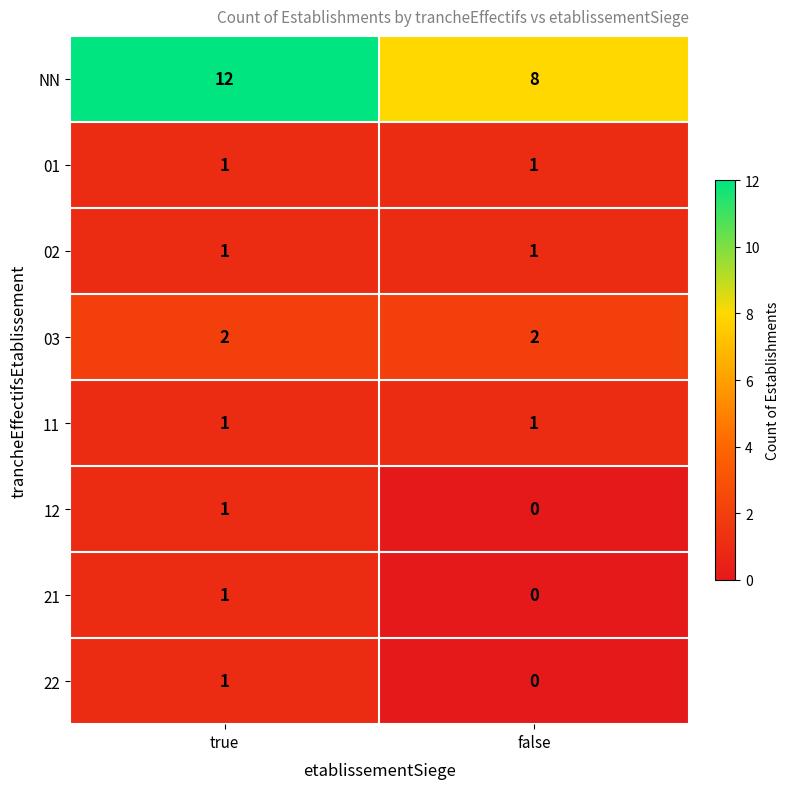

Reading left to right, transcribe all the data shown in this chart.

NN: true=12	false=8
01: true=1	false=1
02: true=1	false=1
03: true=2	false=2
11: true=1	false=1
12: true=1	false=0
21: true=1	false=0
22: true=1	false=0